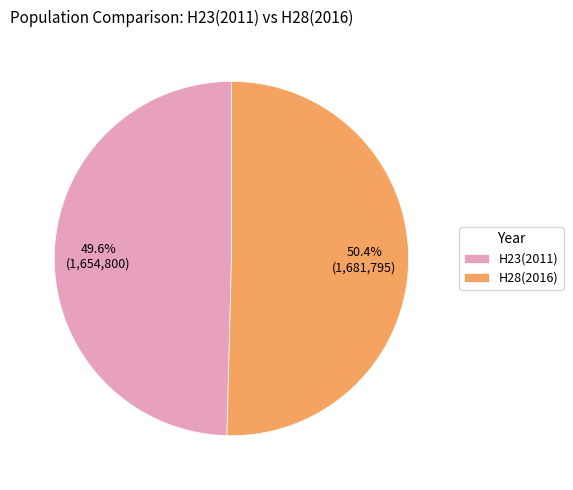

Which has a higher value, H28(2016) or H23(2011)?

H28(2016)